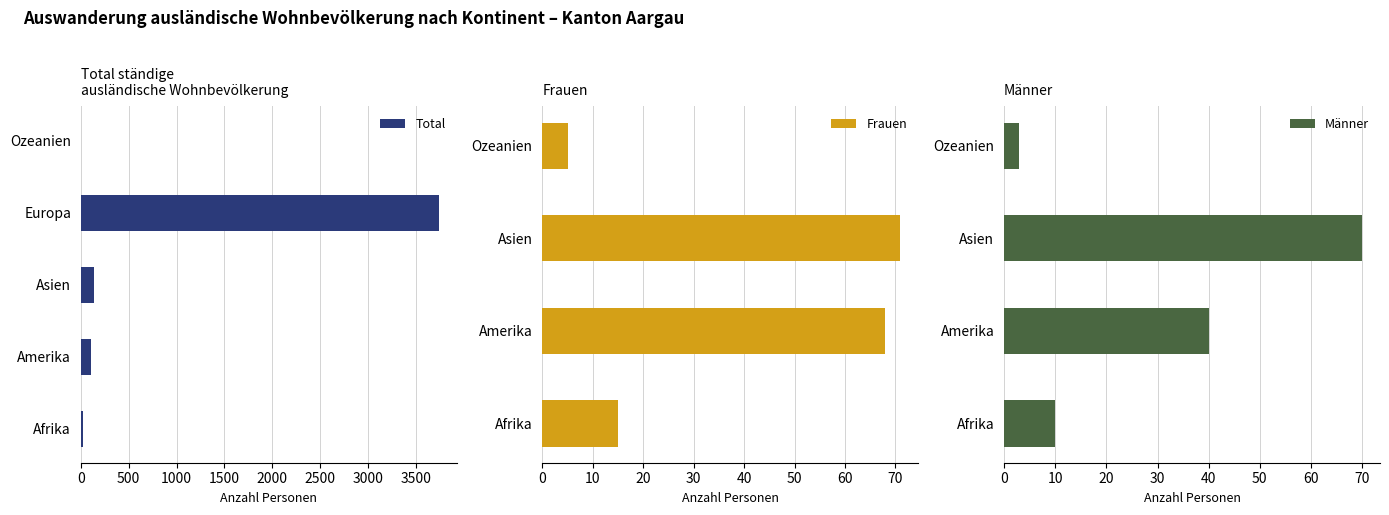

What is the highest value of the Total series?

3738